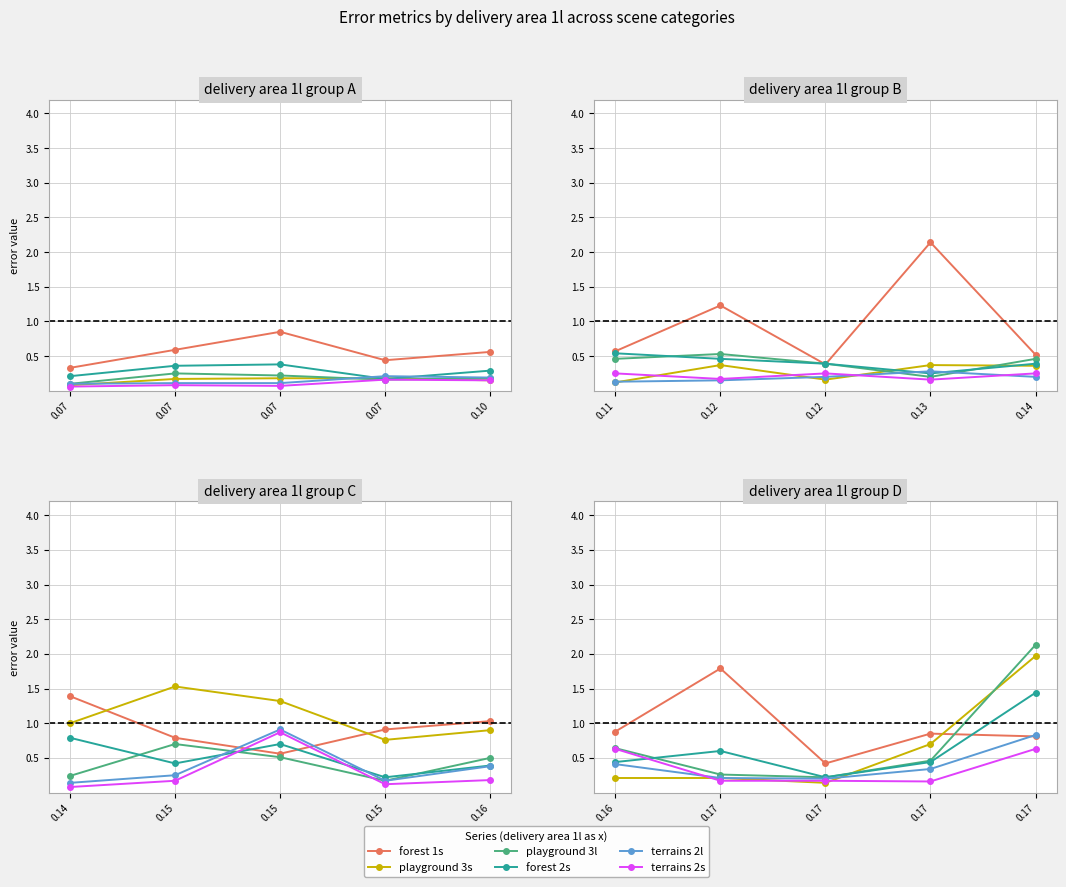

What is the difference between the second highest and minimum values in the playground 3s series?

0.6